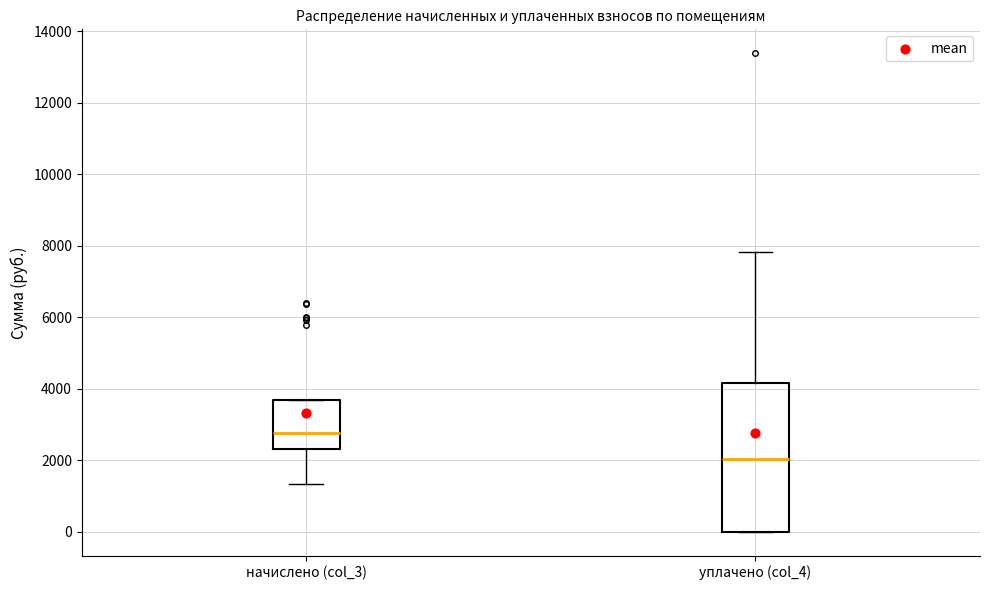

Which box has the lowest median line?

уплачено (col_4)